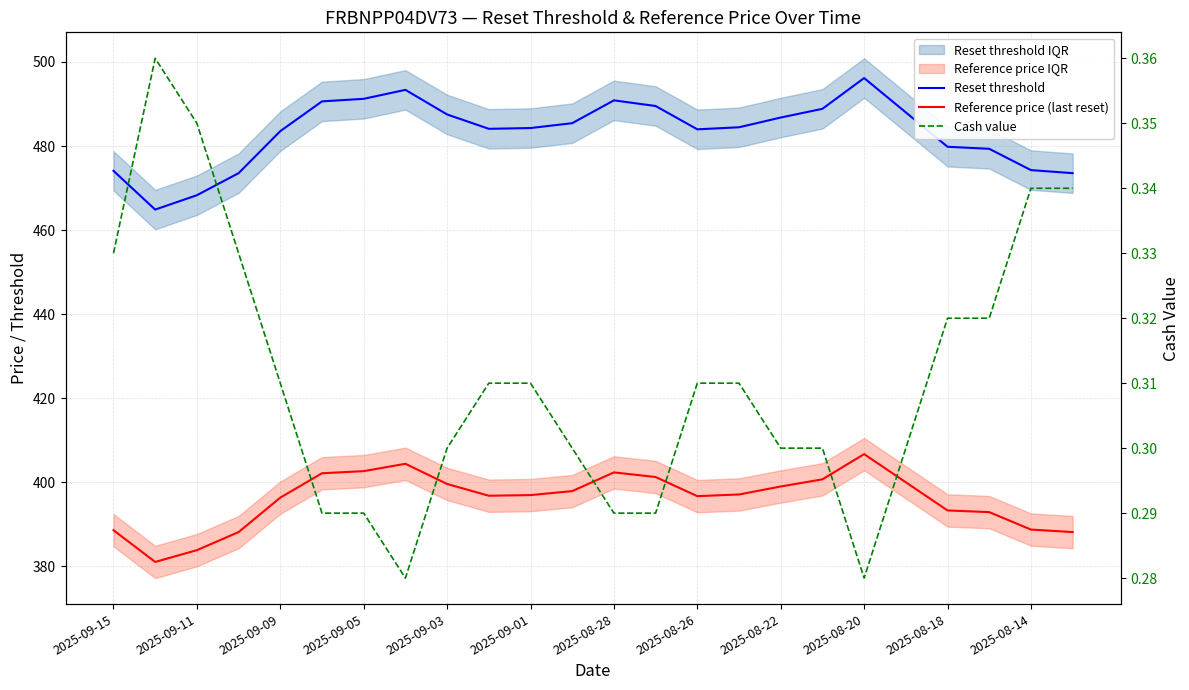

True or false: Reset threshold has a value of 299.8 at 2025-09-01.

False